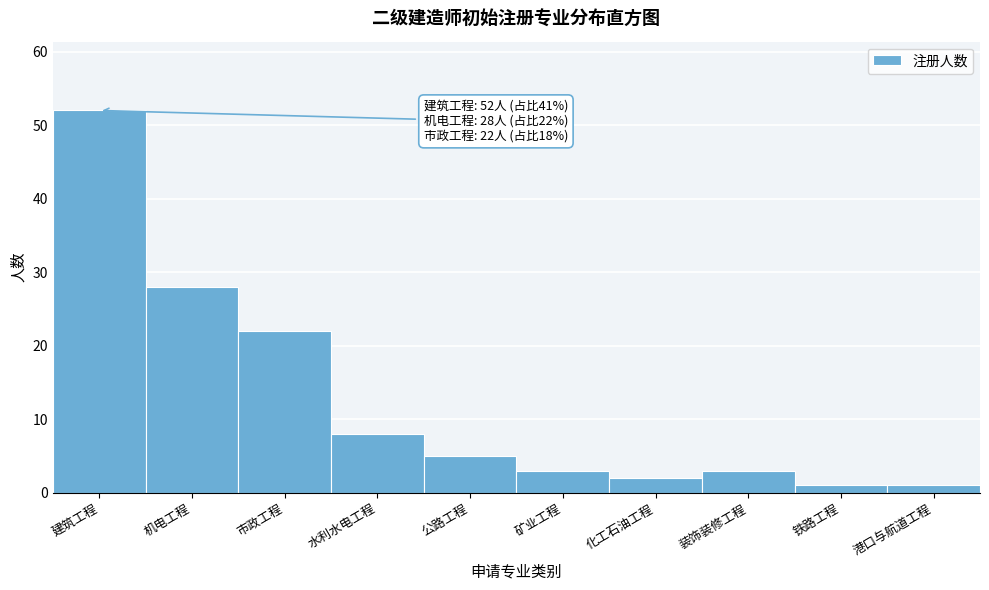

Reading right to left, list all the values displayed in this chart.

1	1	3	2	3	5	8	22	28	52